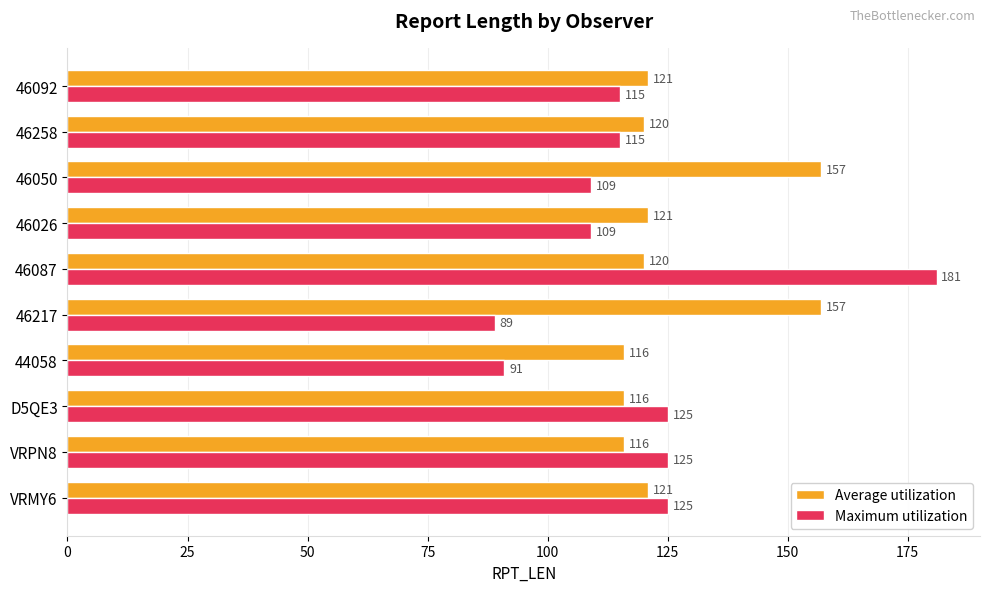

What is the sum of the Average utilization values at 46217 and 44058?

273